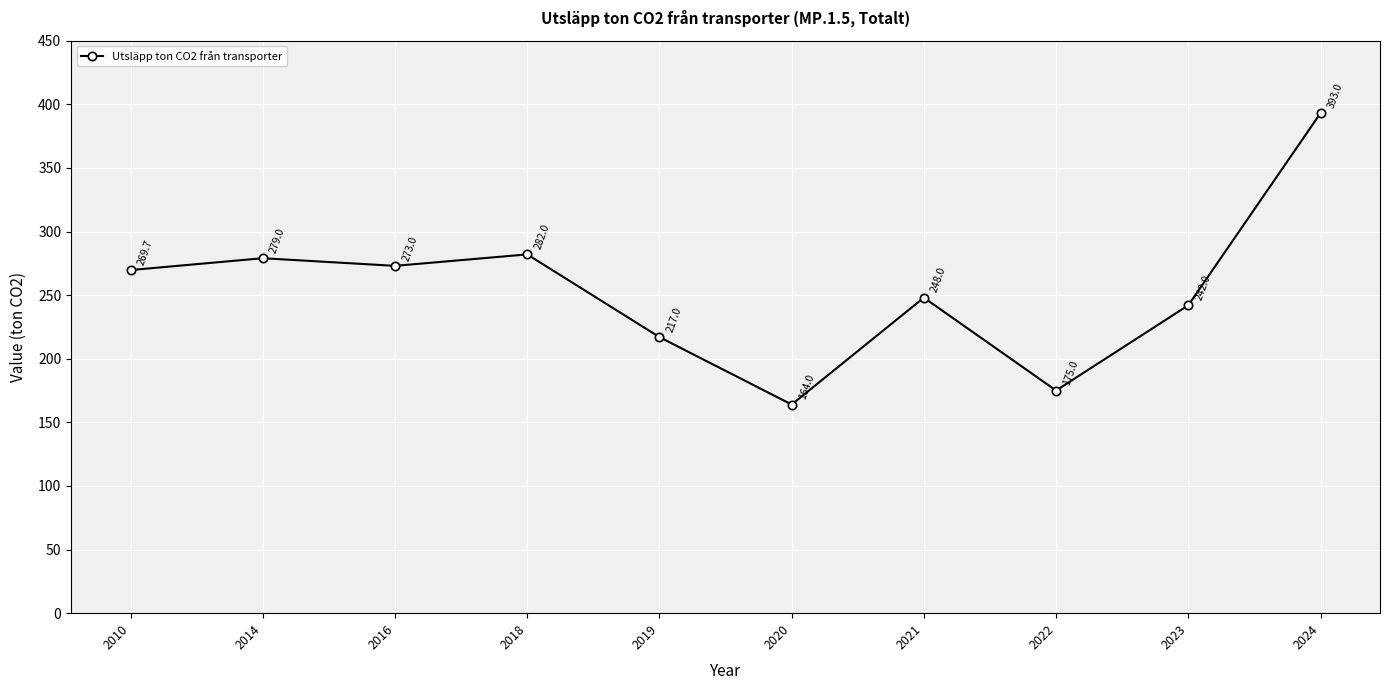

What is the approximate value at 2014?

279.0